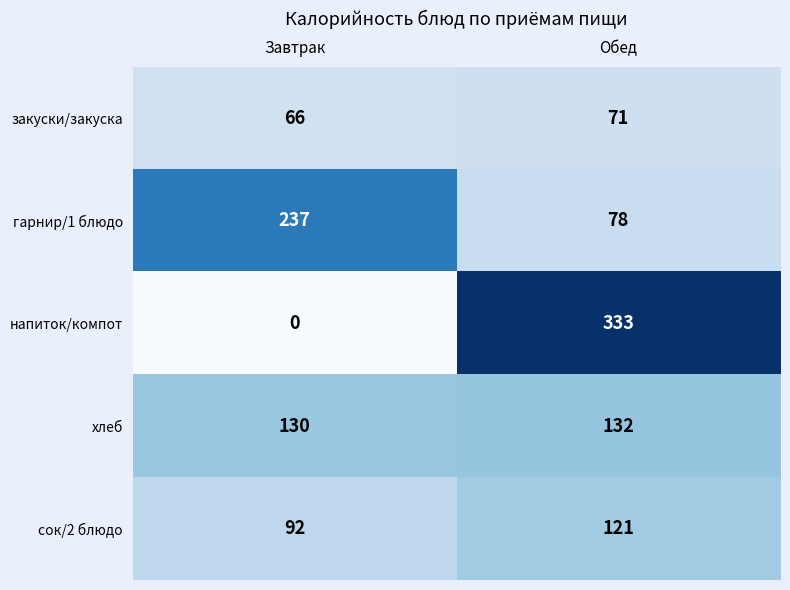

List the series in order of their peak value, highest first.

напиток/компот, гарнир/1 блюдо, хлеб, сок/2 блюдо, закуски/закуска